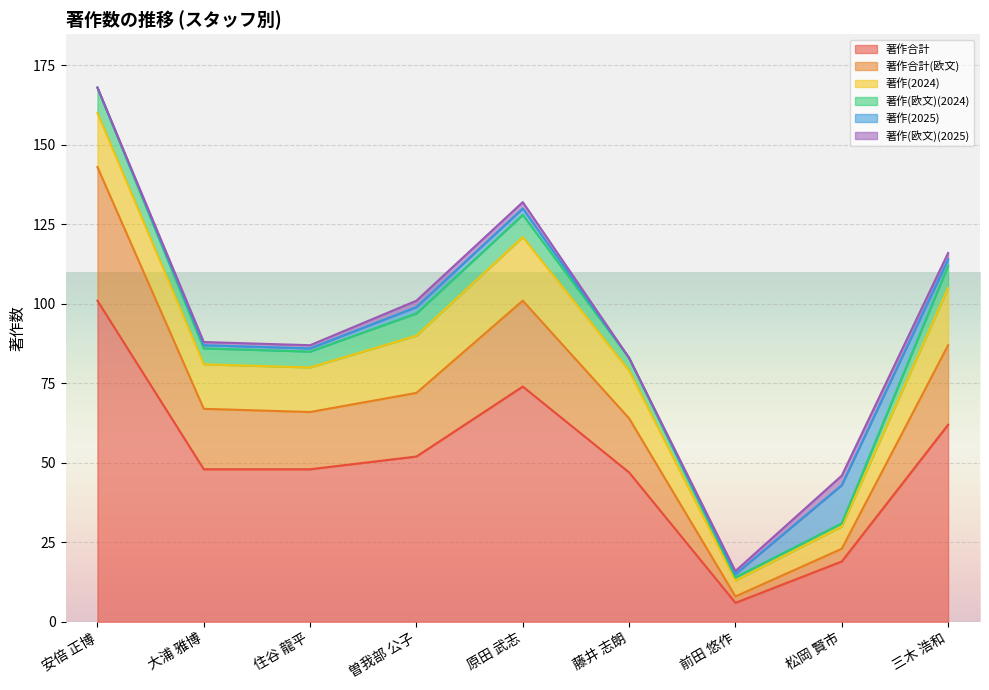

Which series has the largest range (max minus min)?

著作合計